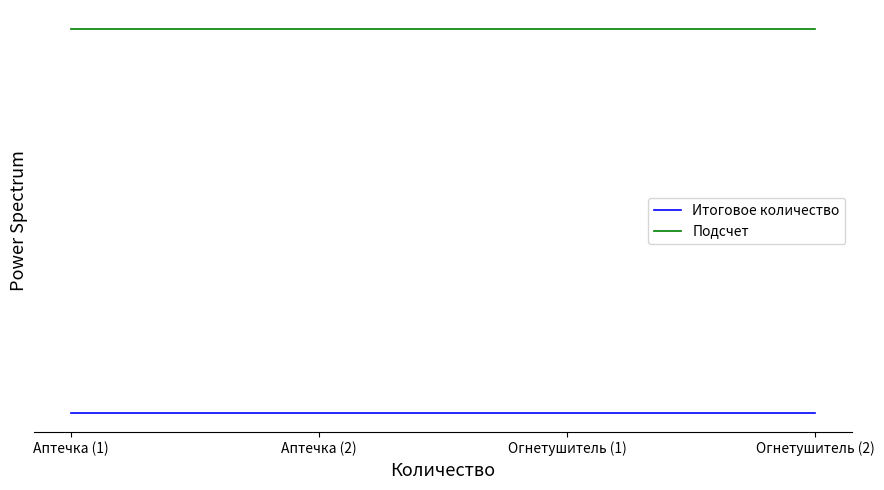

What is the label of the 1st point from the right?

Огнетушитель (2)